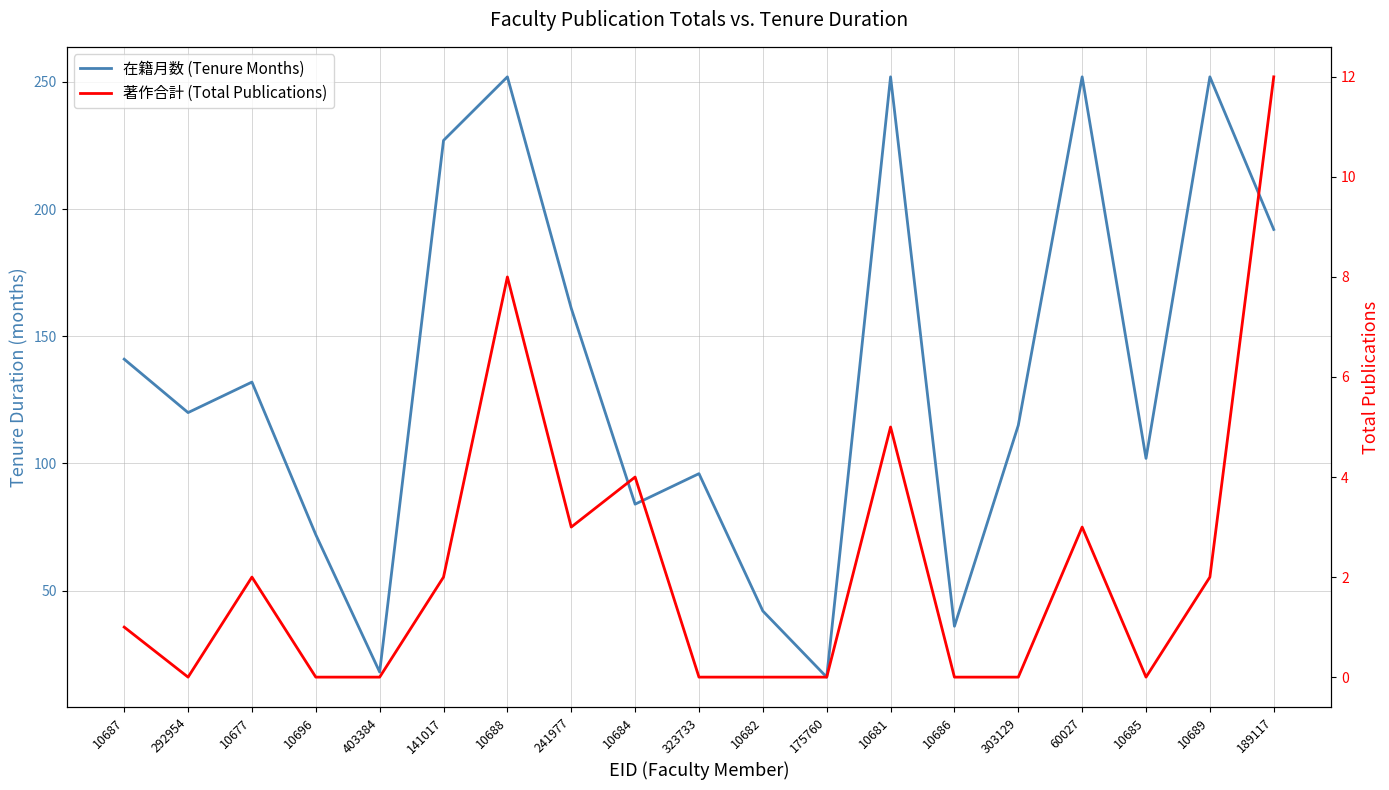

Count the number of data series in this chart.

2